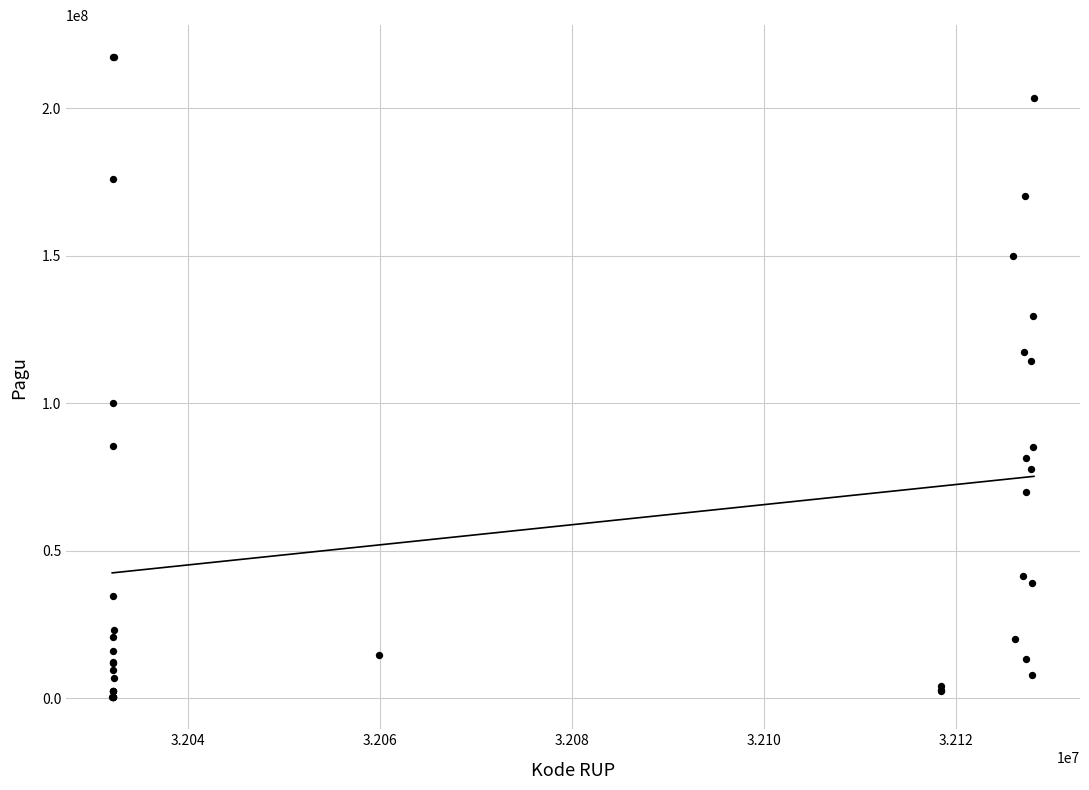

What Y value in the scatter plot is closest to 108830000?

114296000